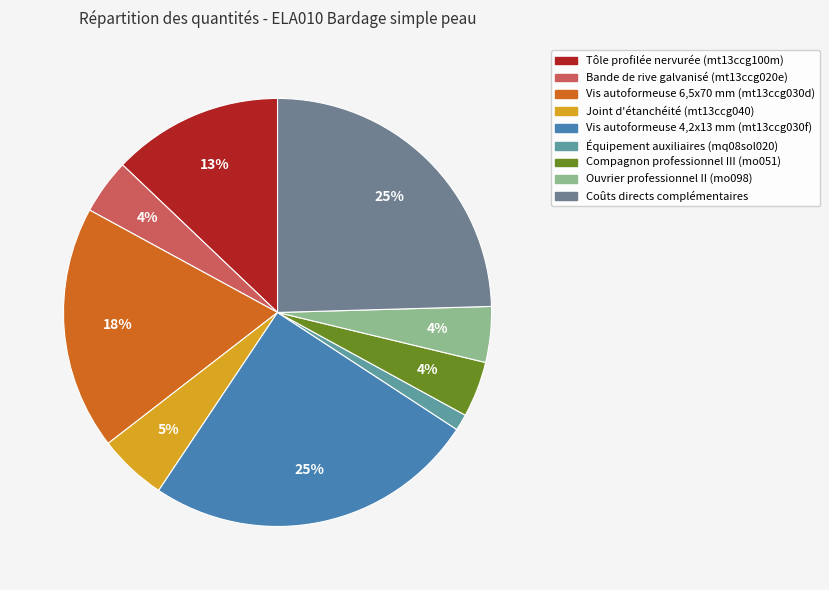

What is the smallest slice in the pie chart?

Équipement auxiliaires (mq08sol020)